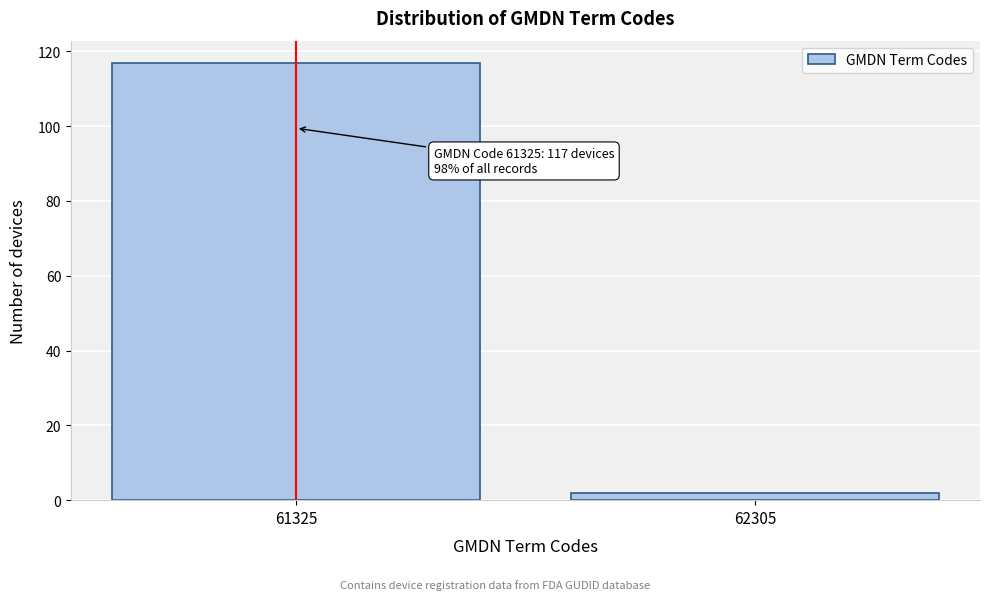

Reading left to right, transcribe all the data shown in this chart.

61325=117	62305=2